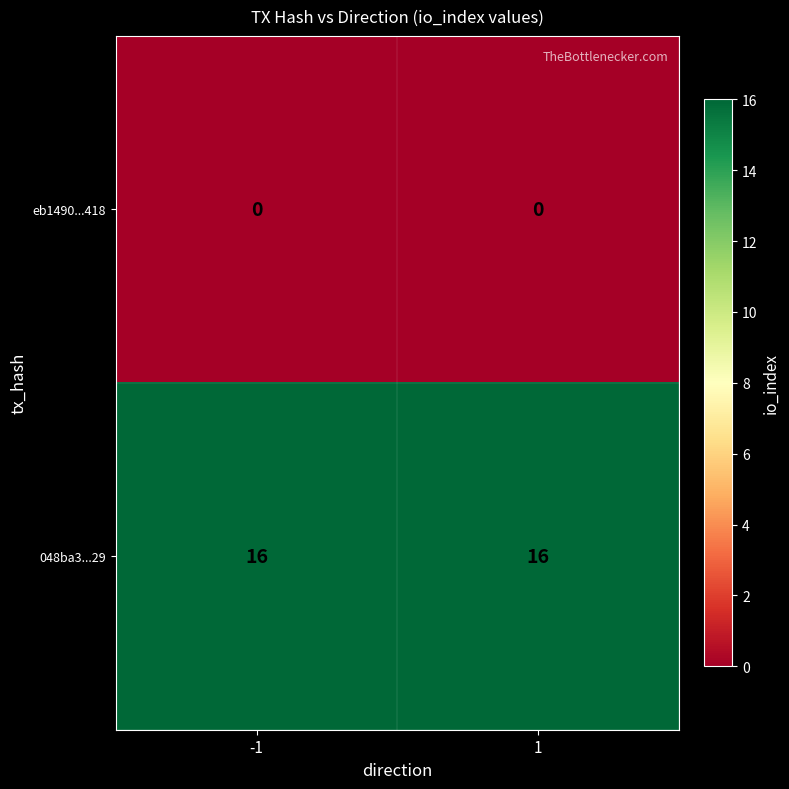

Reading right to left, what are all the values shown in this chart?

eb1490...418: 0	0
048ba3...29: 16	16